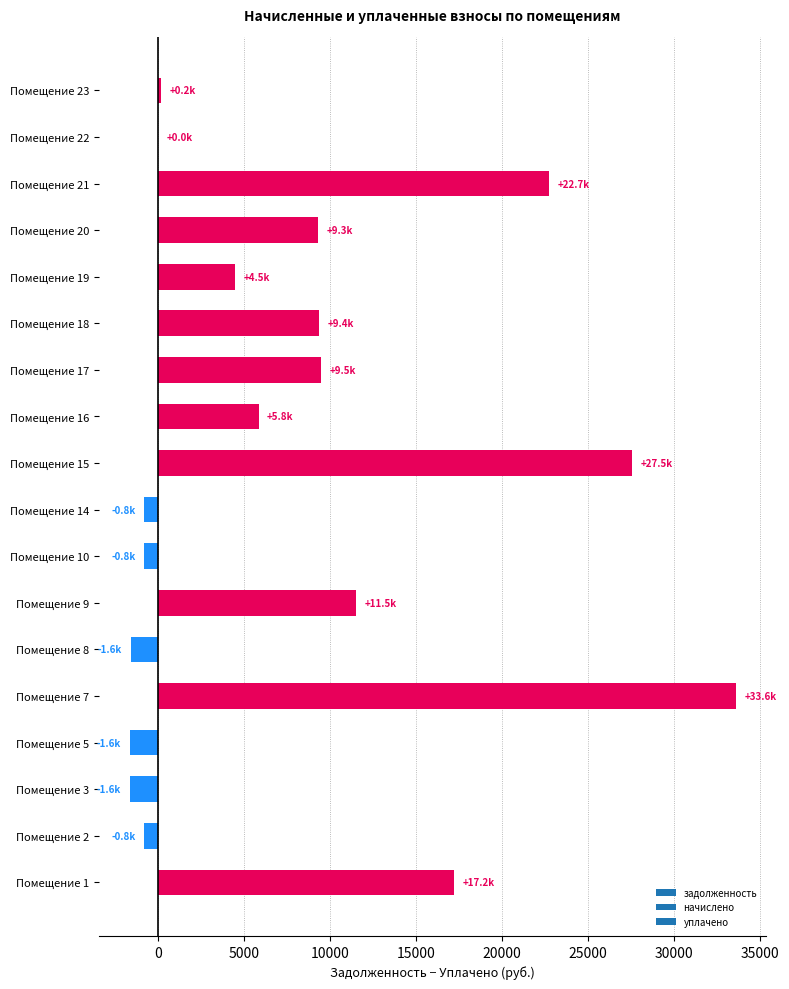

Are the bars horizontal?

Yes